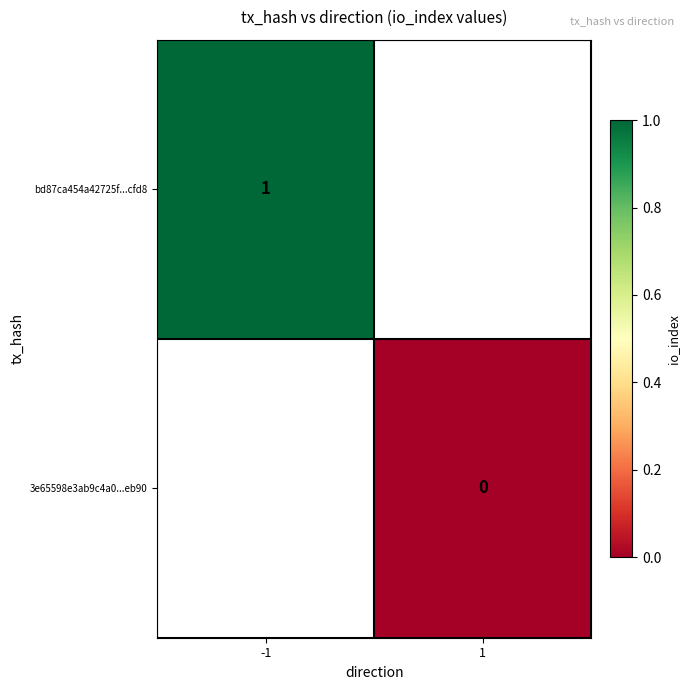

The value of bd87ca454a42725f...cfd8 at -1 is 1. True or false?

True